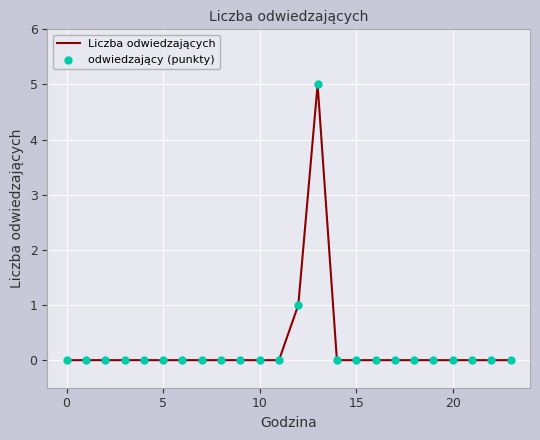

What is the difference between the maximum and minimum values?

5